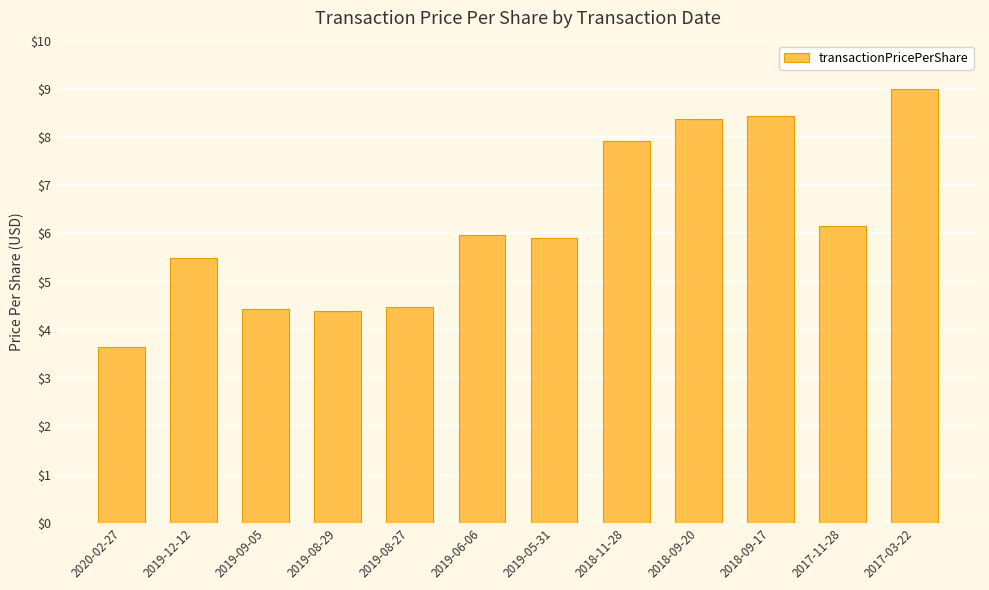

What is the change in value from 2019-12-12 to 2017-11-28?

+0.7